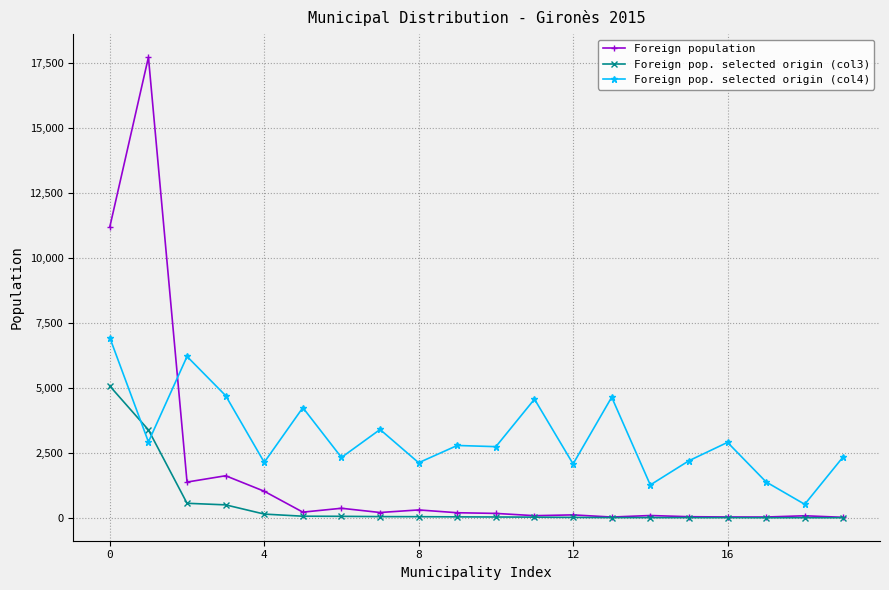

What is the sum of all Foreign population values?

34904